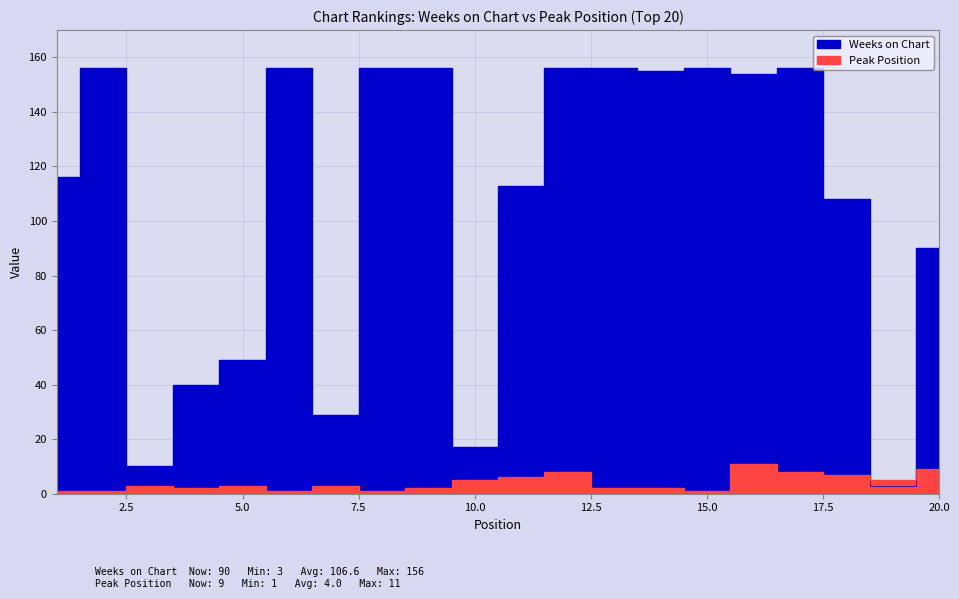

What is the approximate value of Peak Position at 17, to the nearest 10?

10